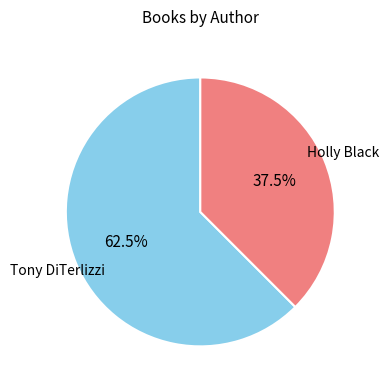

Does any single category account for the majority?

Yes